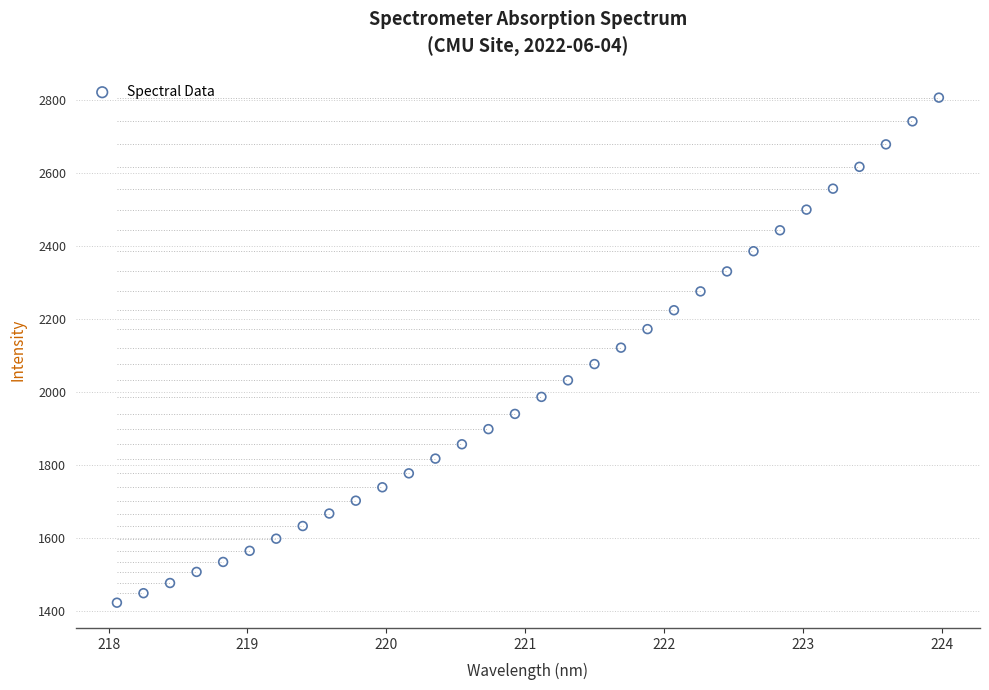

What is the range of X values (max minus min)?

5.9